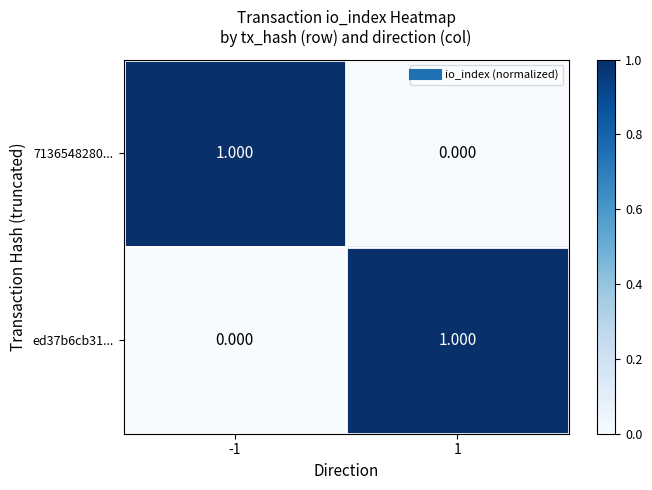

How many values in the ed37b6cb31... series are below 1?

1